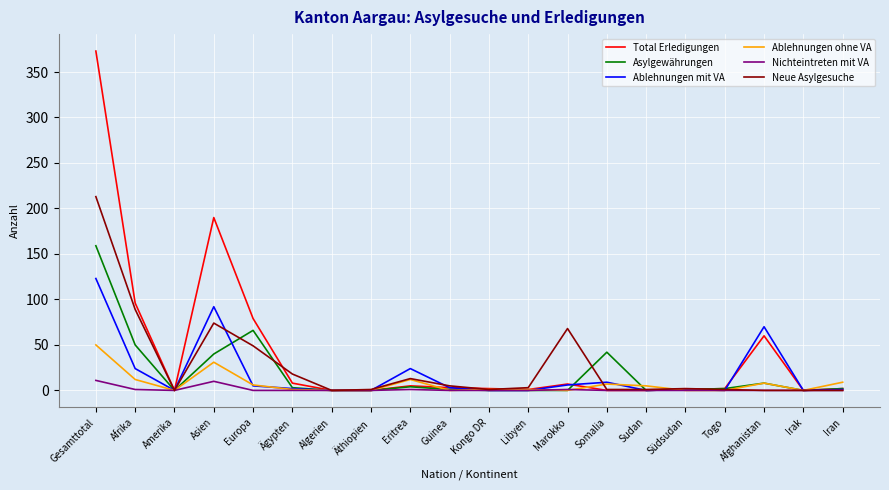

Which series has the largest range (max minus min)?

Total Erledigungen